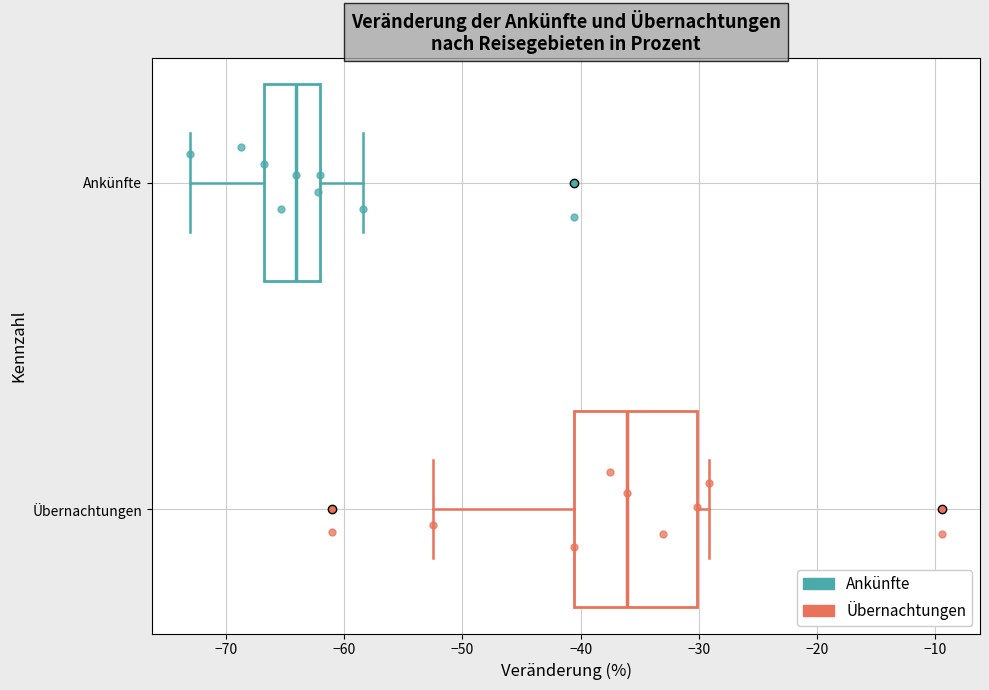

Reading bottom to top, transcribe this box plot: for each box, give where its median line is, the range the box spans, and where its two whiskers end, as read against the x-axis. The values are not printed on the chart, so give them approximately, as read against the axis.

Übernachtungen: median -36, box -41 to -30, whiskers -52 to -29
Ankünfte: median -64, box -67 to -62, whiskers -73 to -58